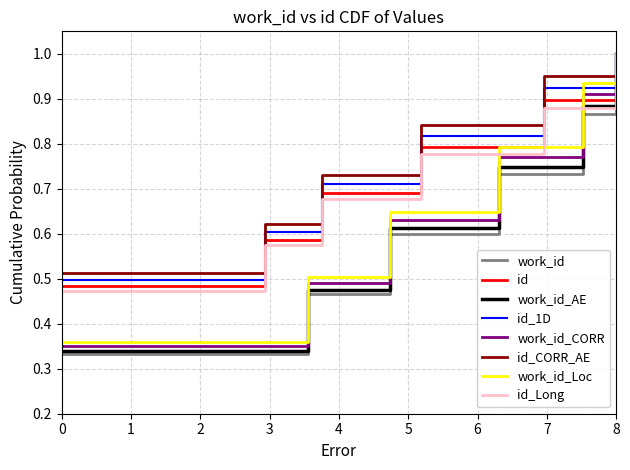

Which category has the highest value in the work_id_CORR series?

8